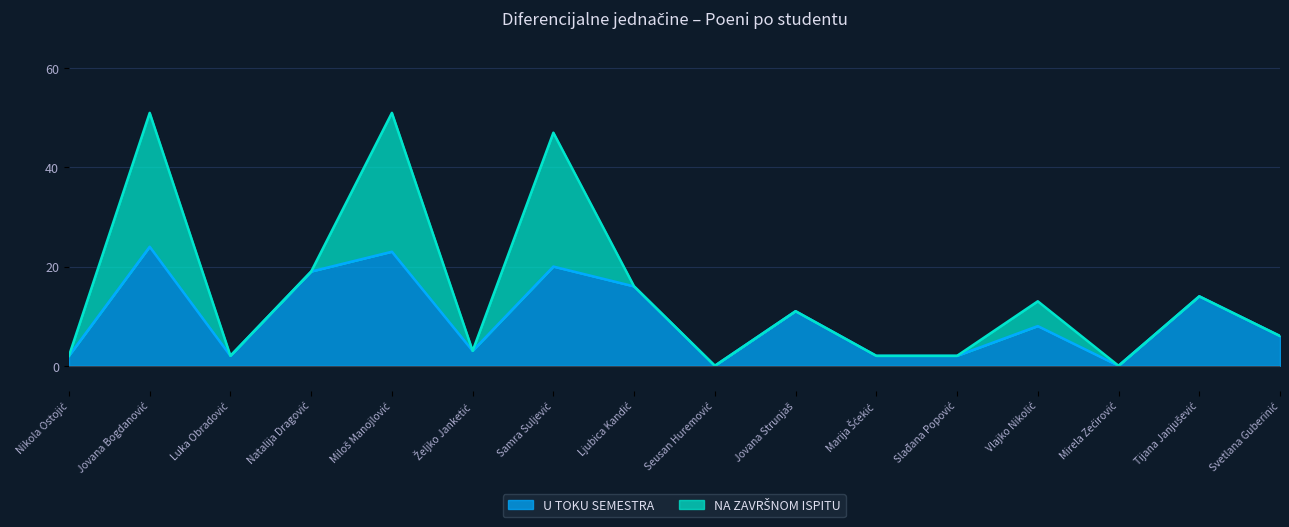

What is the value of the 5th point from the left?

23